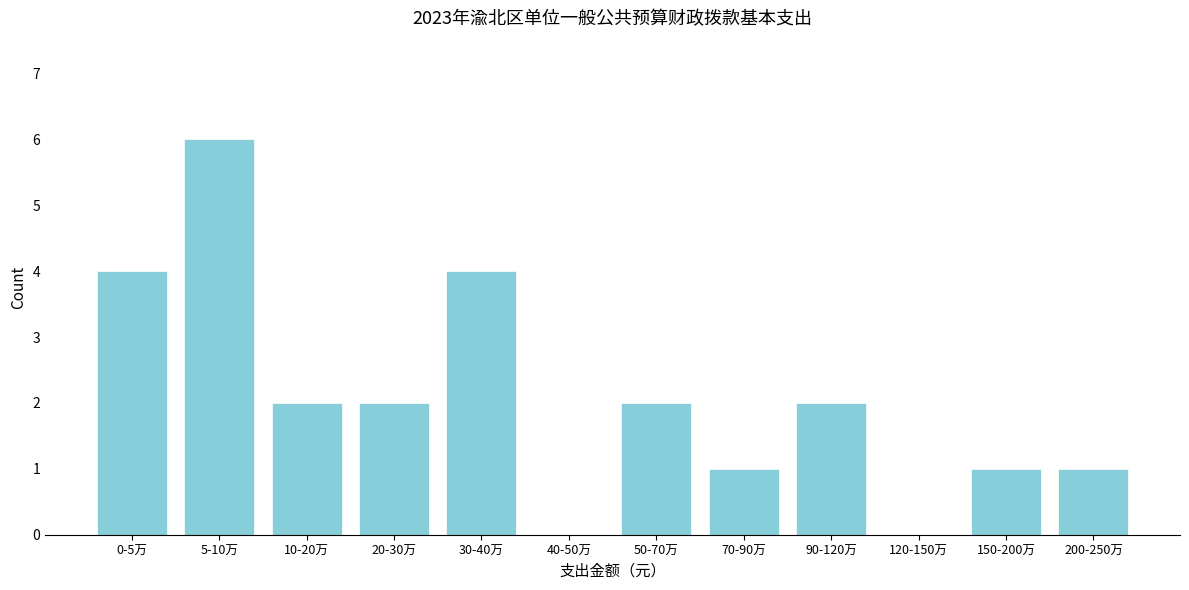

Reading left to right, list all the values displayed in this chart.

0-5万=4	5-10万=6	10-20万=2	20-30万=2	30-40万=4	40-50万=0	50-70万=2	70-90万=1	90-120万=2	120-150万=0	150-200万=1	200-250万=1